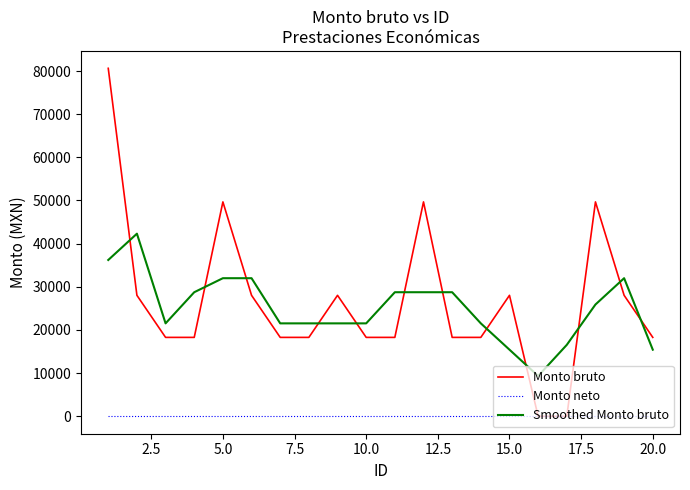

What is the maximum value shown in the chart?

80618.0